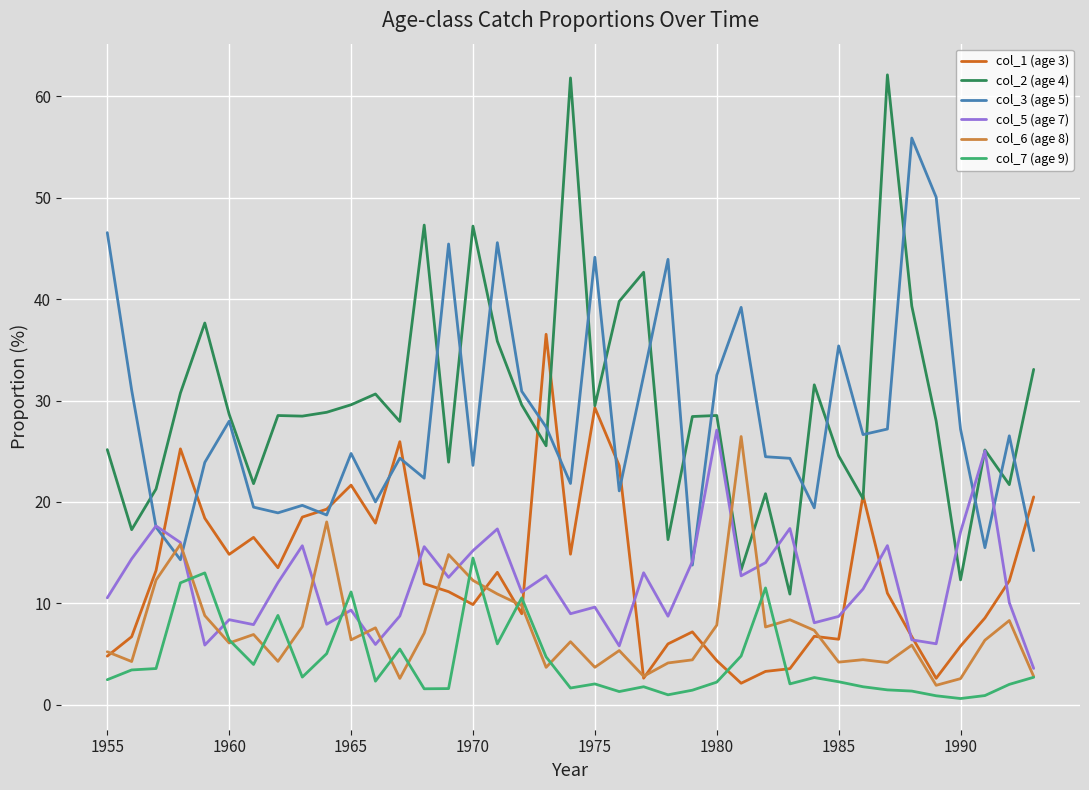

Which series has the largest range (max minus min)?

col_2 (age 4)